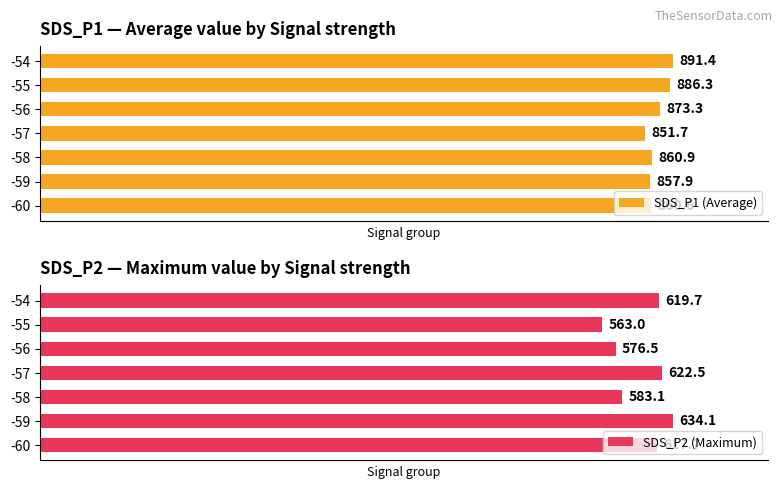

Reading left to right, transcribe all the data shown in this chart.

SDS_P1 (Average): 860.6	857.9	860.9	851.7	873.3	886.3	891.4
SDS_P2 (Maximum): 617.7	634.1	583.1	622.5	576.5	563.0	619.7